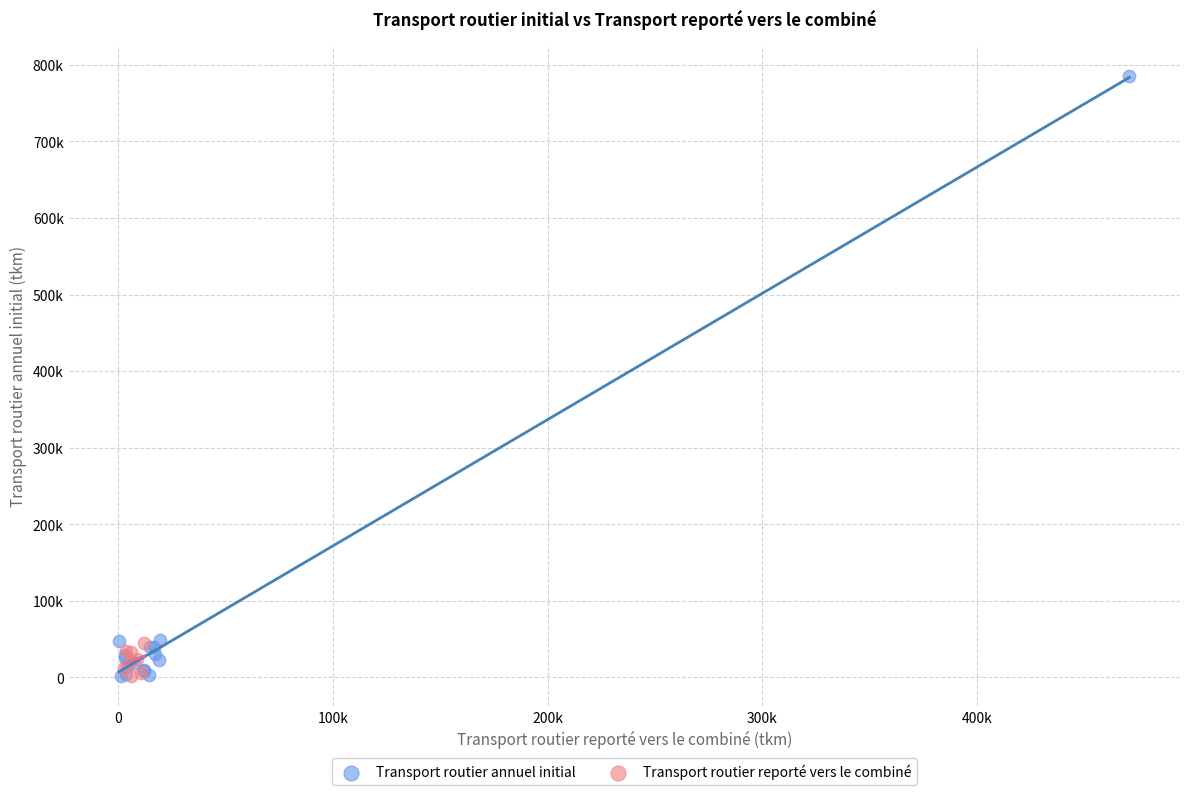

Which series contains the highest Y value?

Transport routier annuel initial